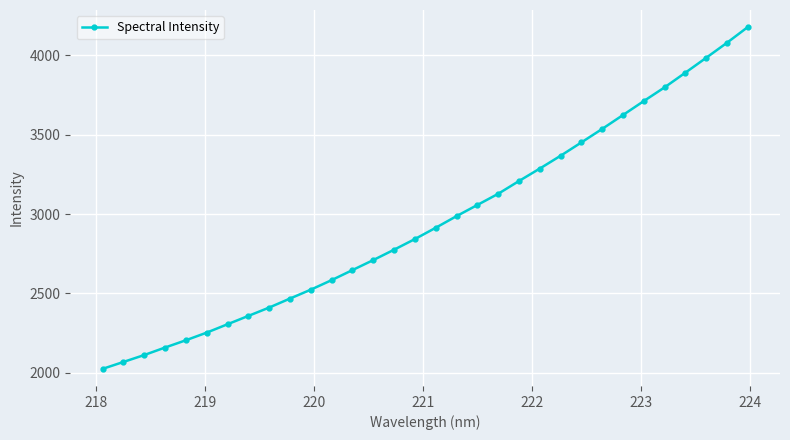

What is the difference between the maximum and minimum values?

2153.4